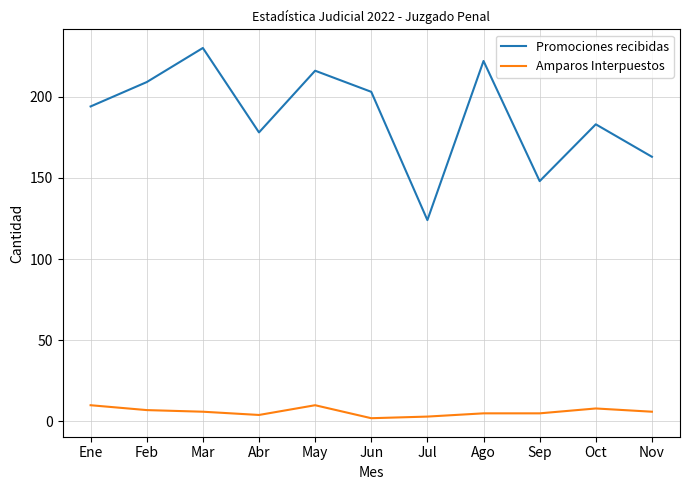

What is the sum of the Promociones recibidas values at Feb and Oct?

392